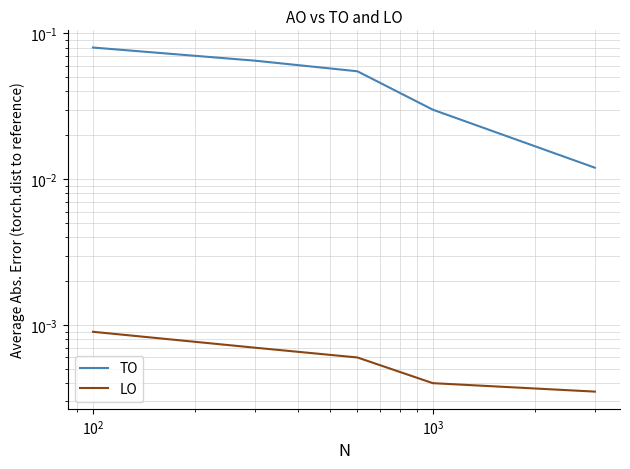

True or false: LO has a value of 0.0 at $\mathdefault{10^{3}}$.

False